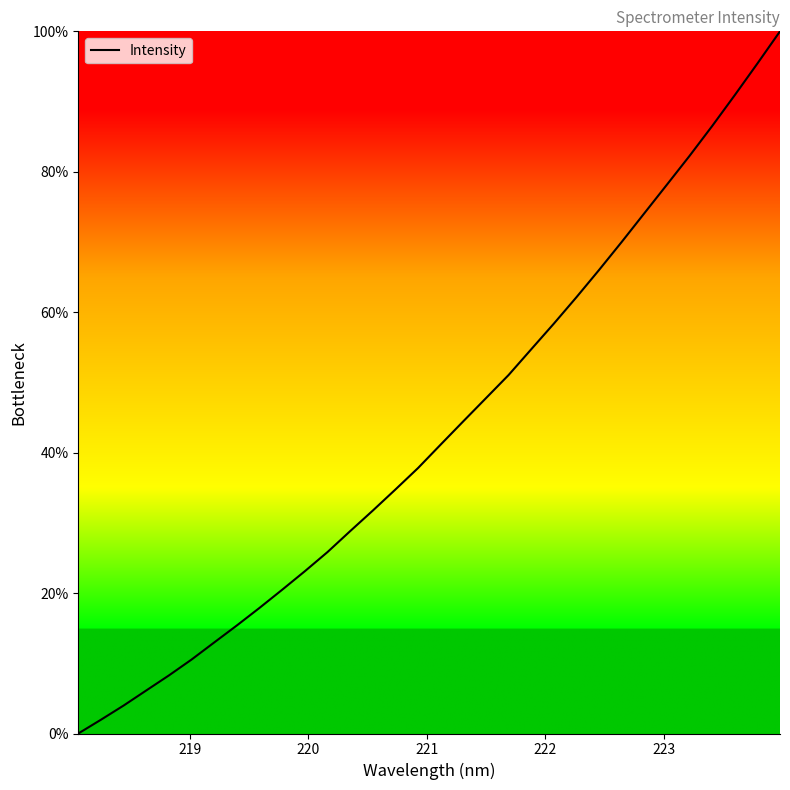

How many positive values are there?

31